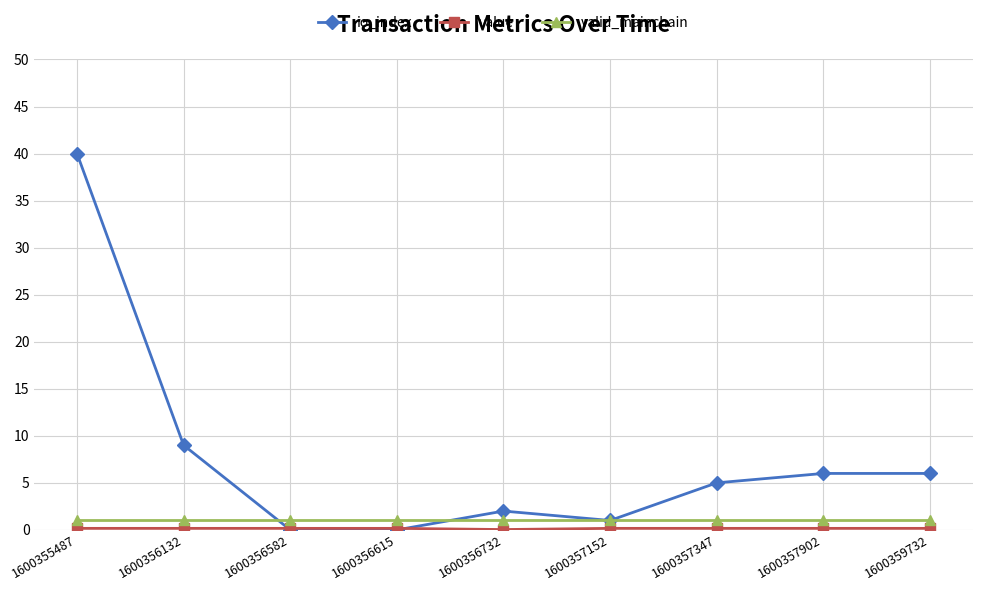

Is it true that valid_mainchain equals 1.0 at 1600359732?

True